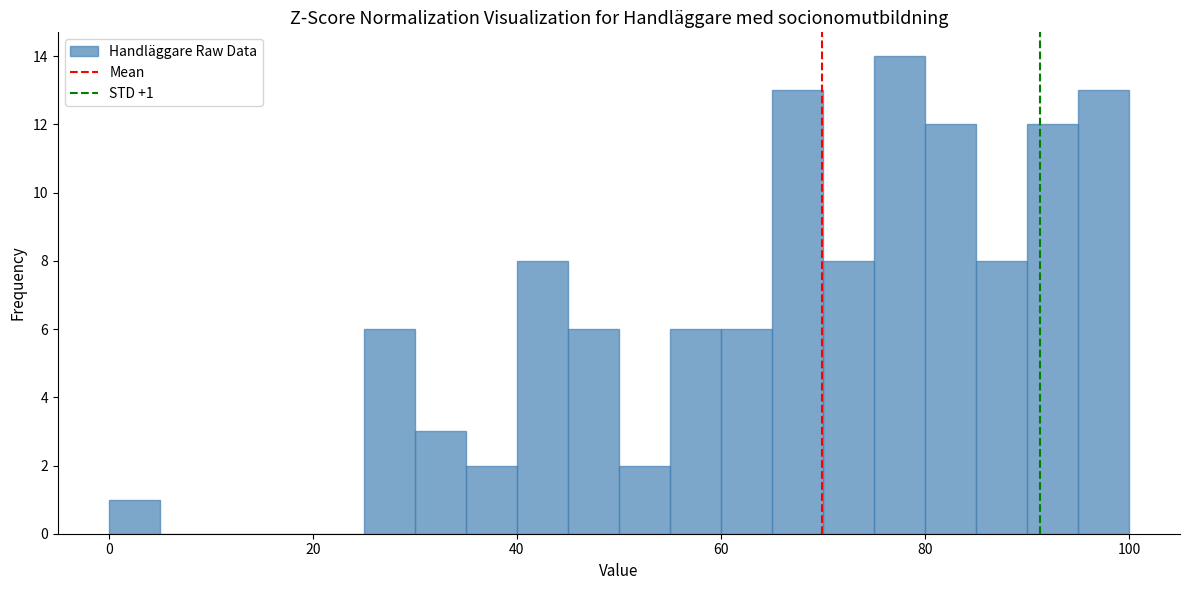

Around what value on the x-axis is the tallest bar? Give the approximate position of its centre, as read against the axis.

78